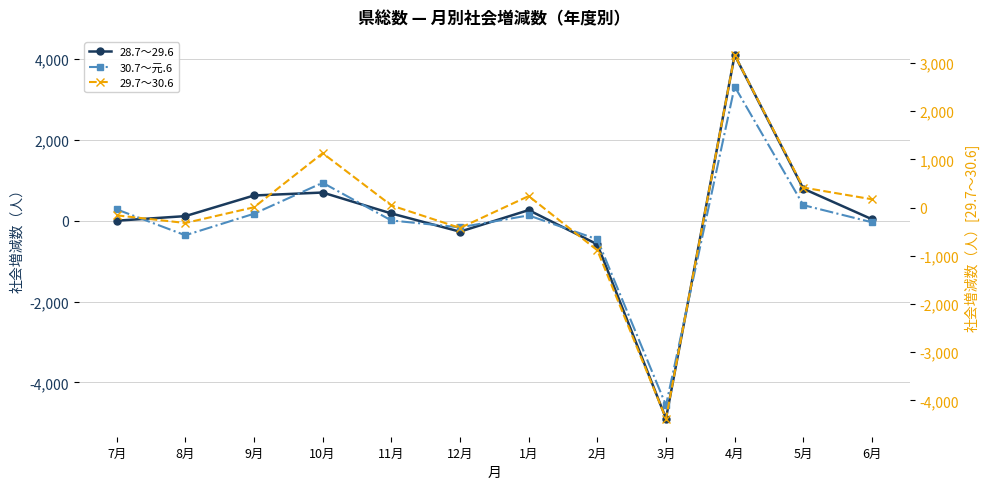

Is the value of 29.7～30.6 at 10月 greater than the value of 28.7～29.6 at 9月?

Yes